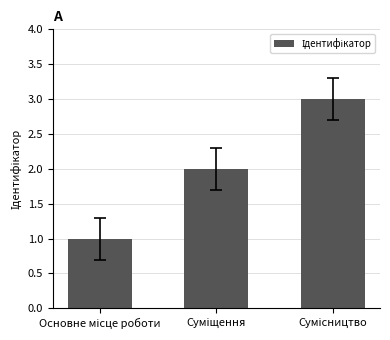

How many data points does each series have?

3